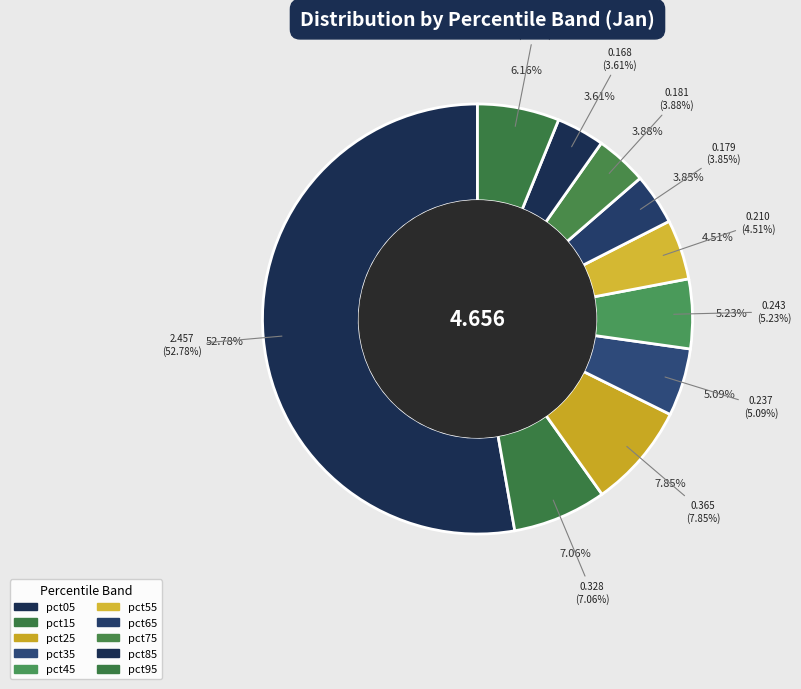

True or false: pct75 accounts for 4% of the total.

True